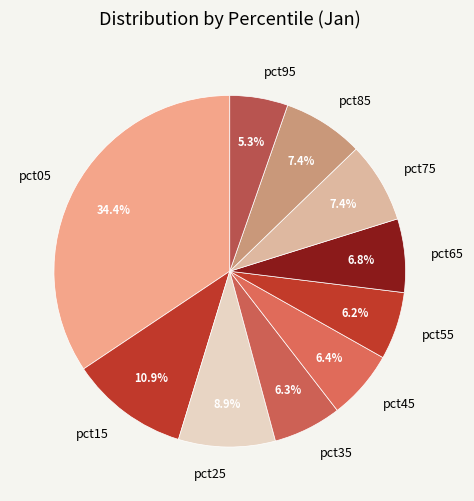

Which has a higher value, pct55 or pct95?

pct55